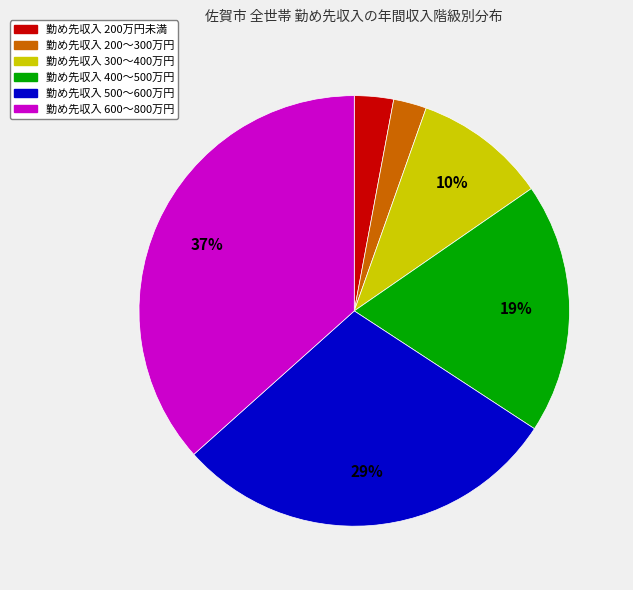

Is there a majority slice in this chart?

No